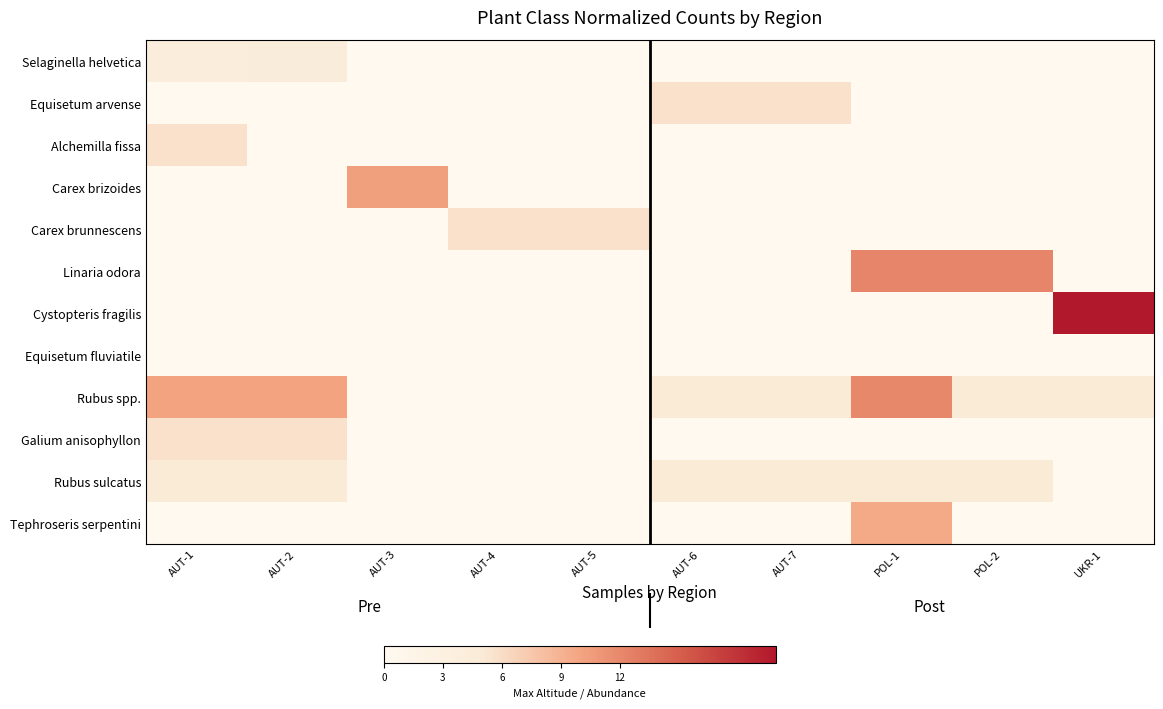

Which series has the largest range (max minus min)?

Cystopteris fragilis